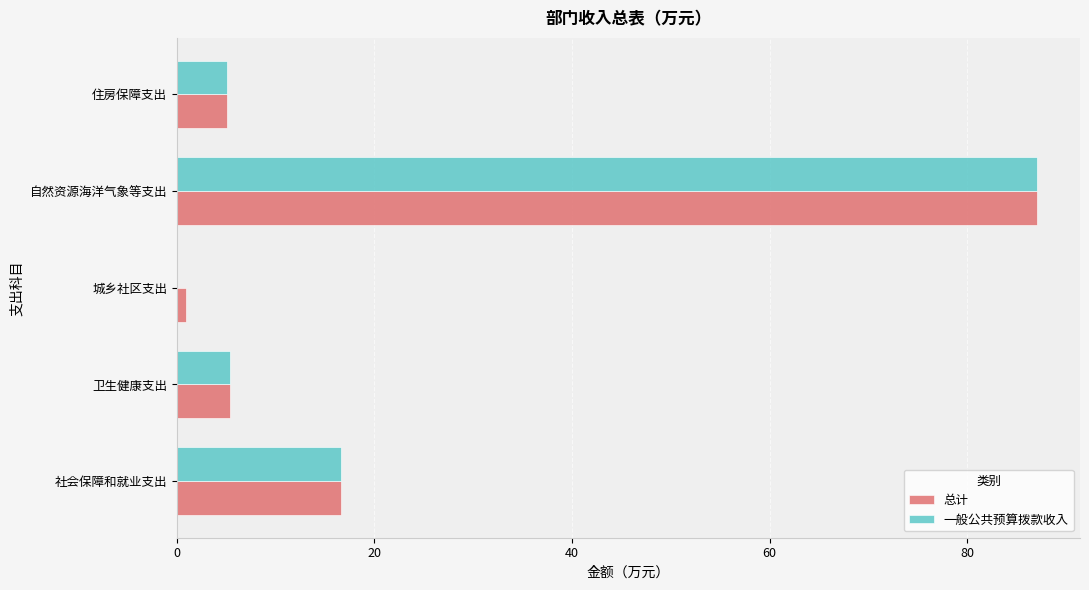

True or false: 总计 has a value of 5.0 at 住房保障支出.

True